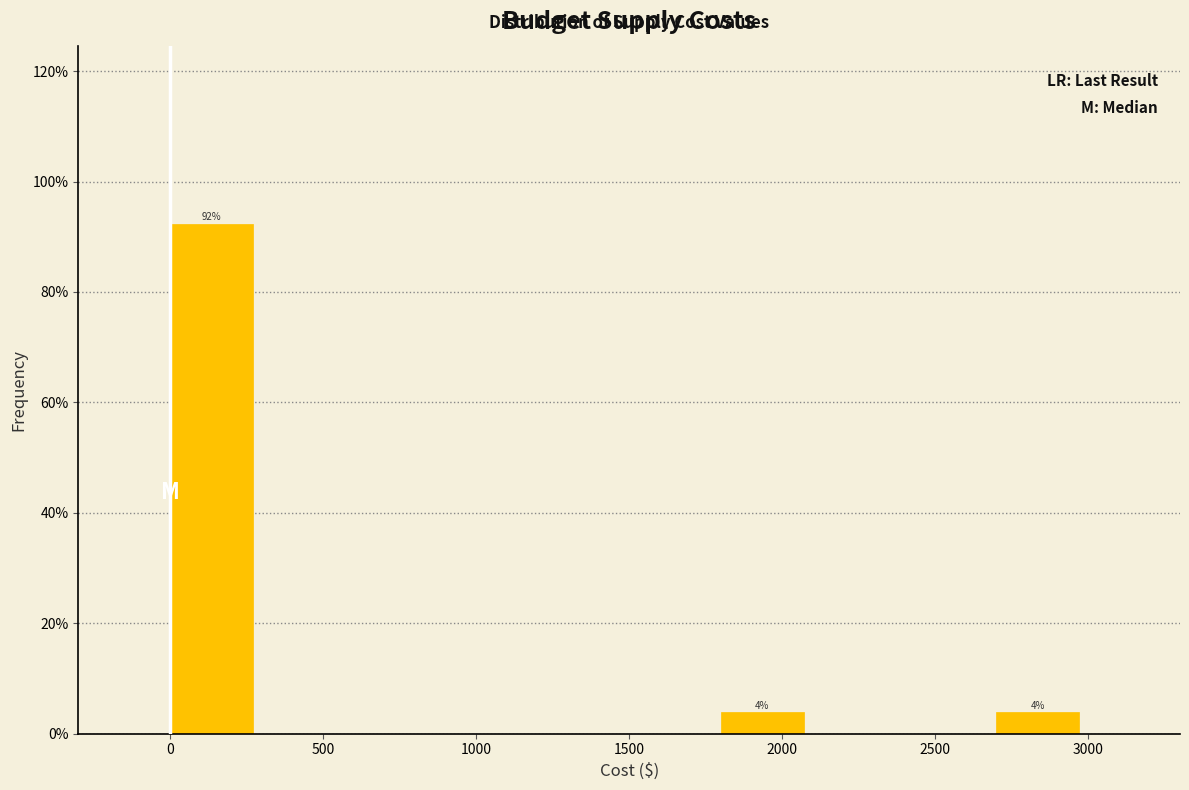

Over which range of the x-axis is the bar tallest?

0 to 300